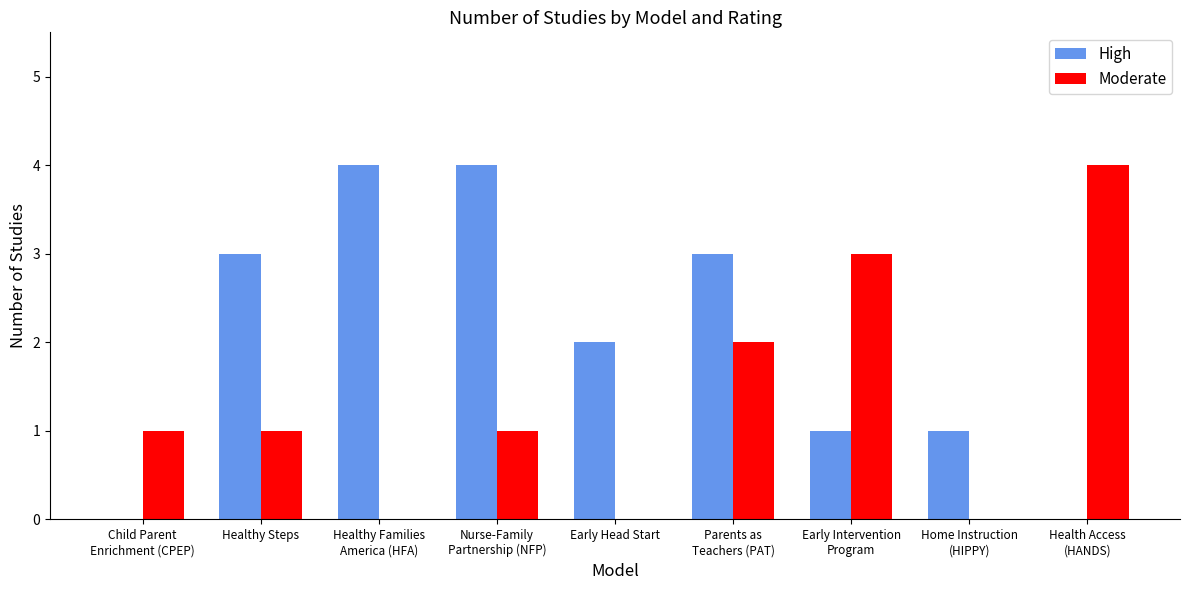

What are all the series names shown in the legend?

High, Moderate